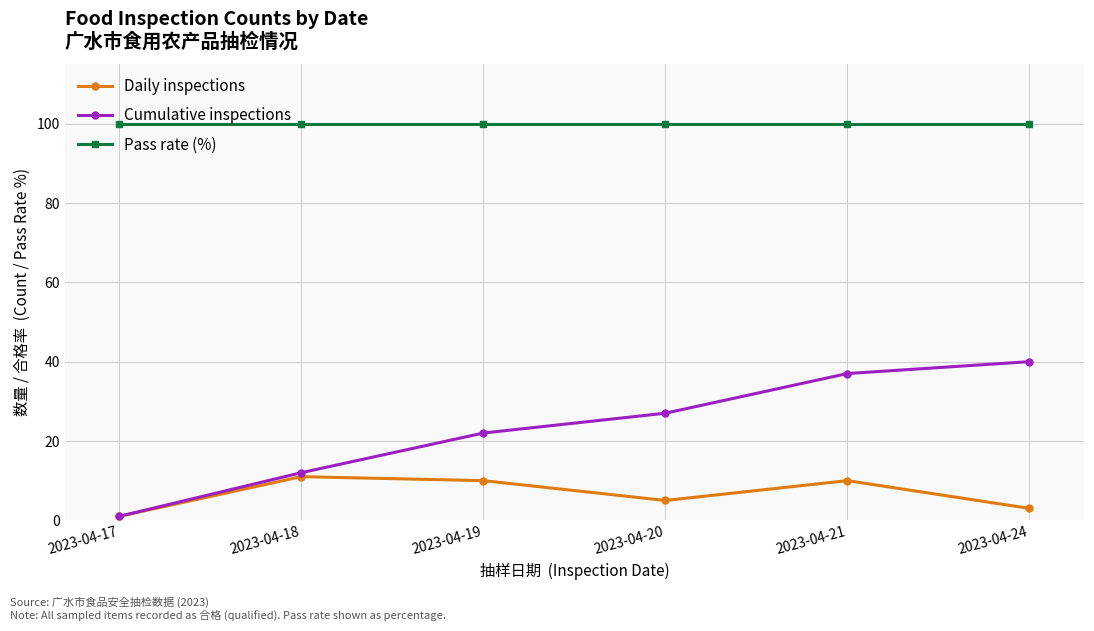

Which series has the widest spread of values?

Cumulative inspections